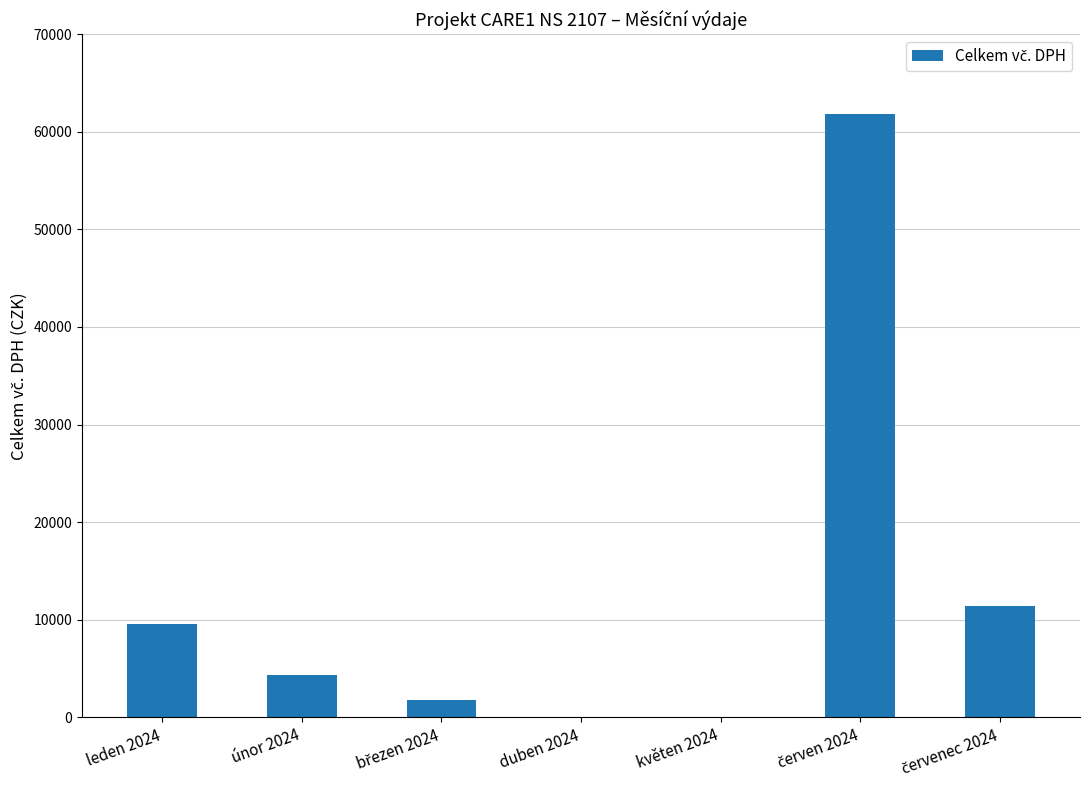

What is the sum of all values?

88799.8